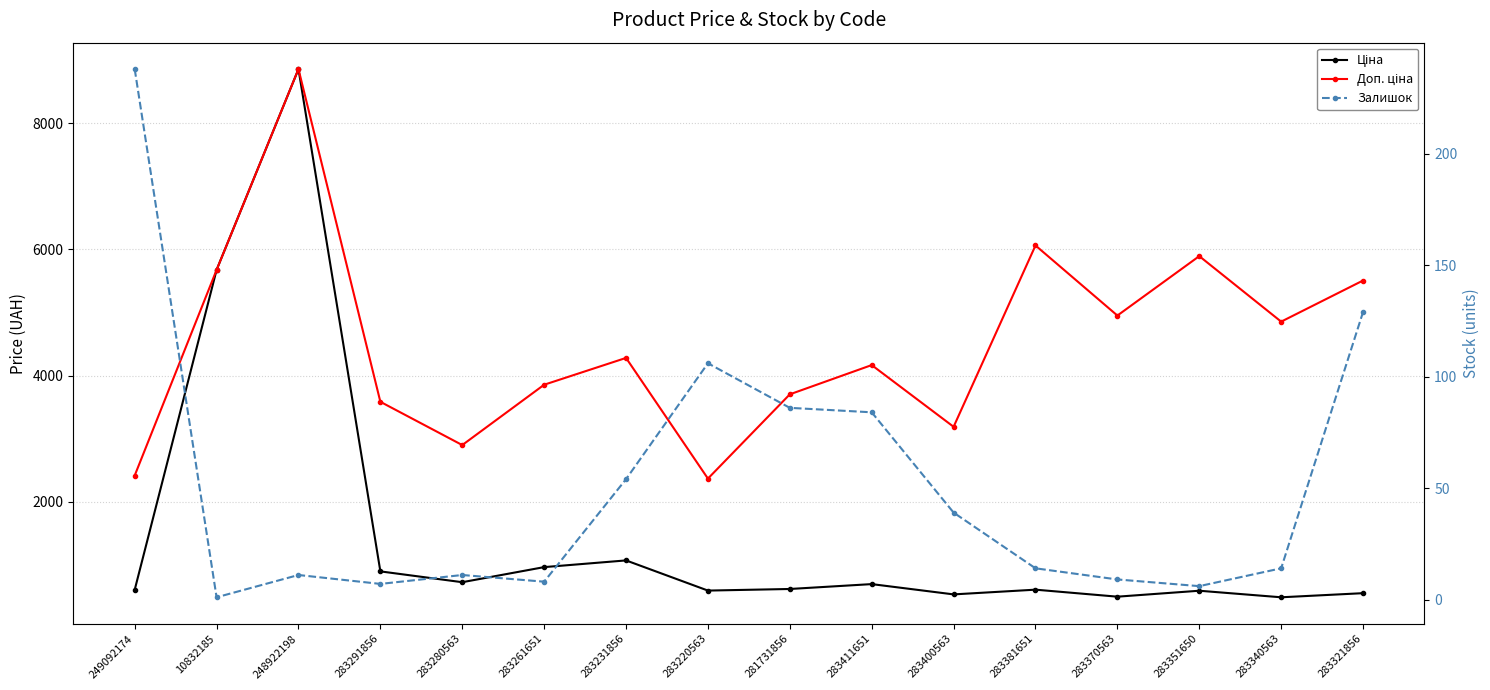

What is the difference between the second highest and minimum values in the Залишок series?

128.0